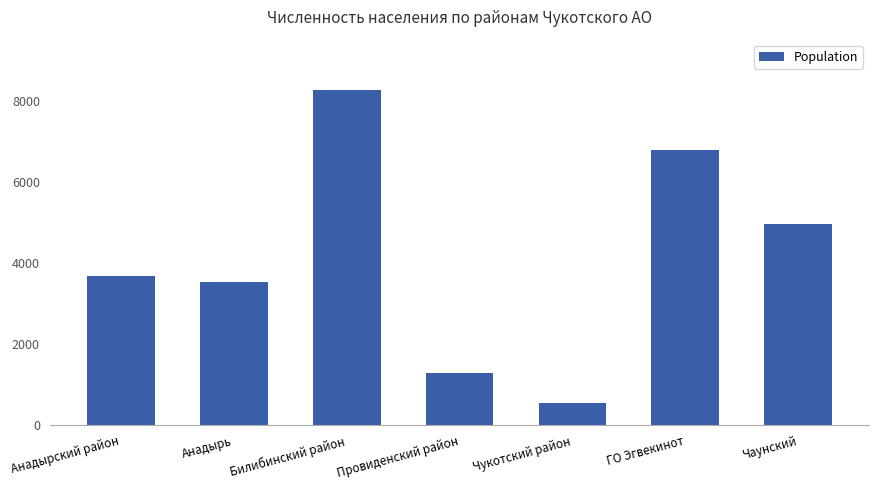

How many series are shown in this chart?

1